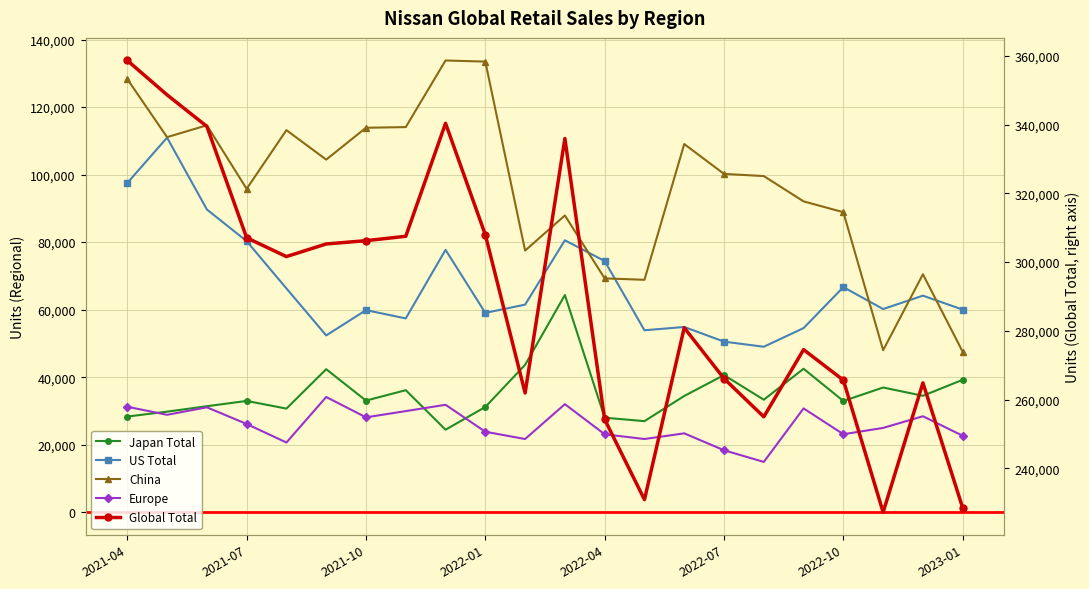

How many categories are shown in the chart?

22